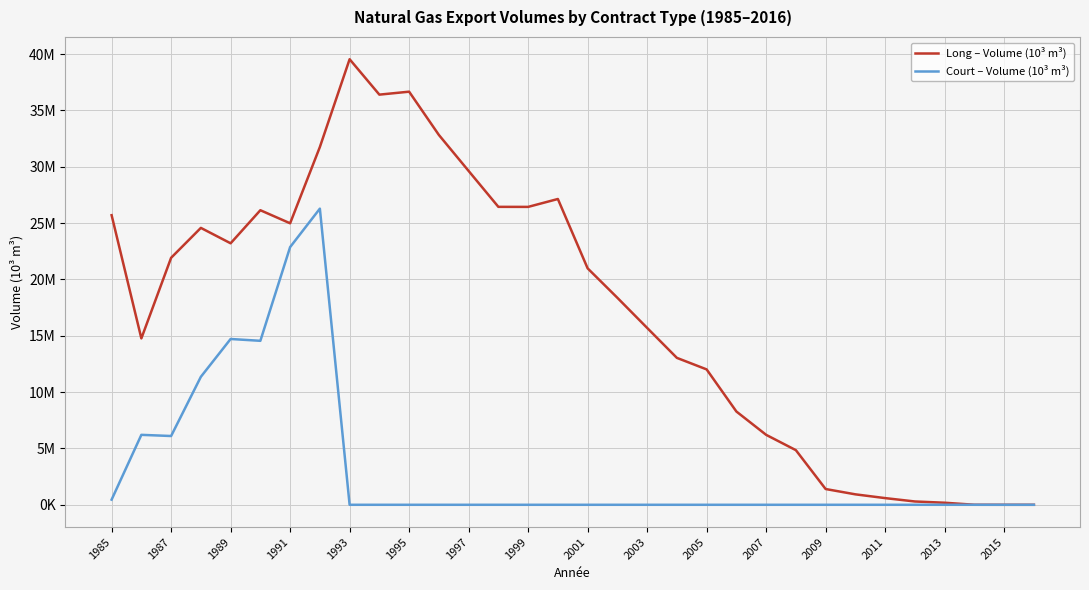

Is this an area chart (filled region under the line)?

No